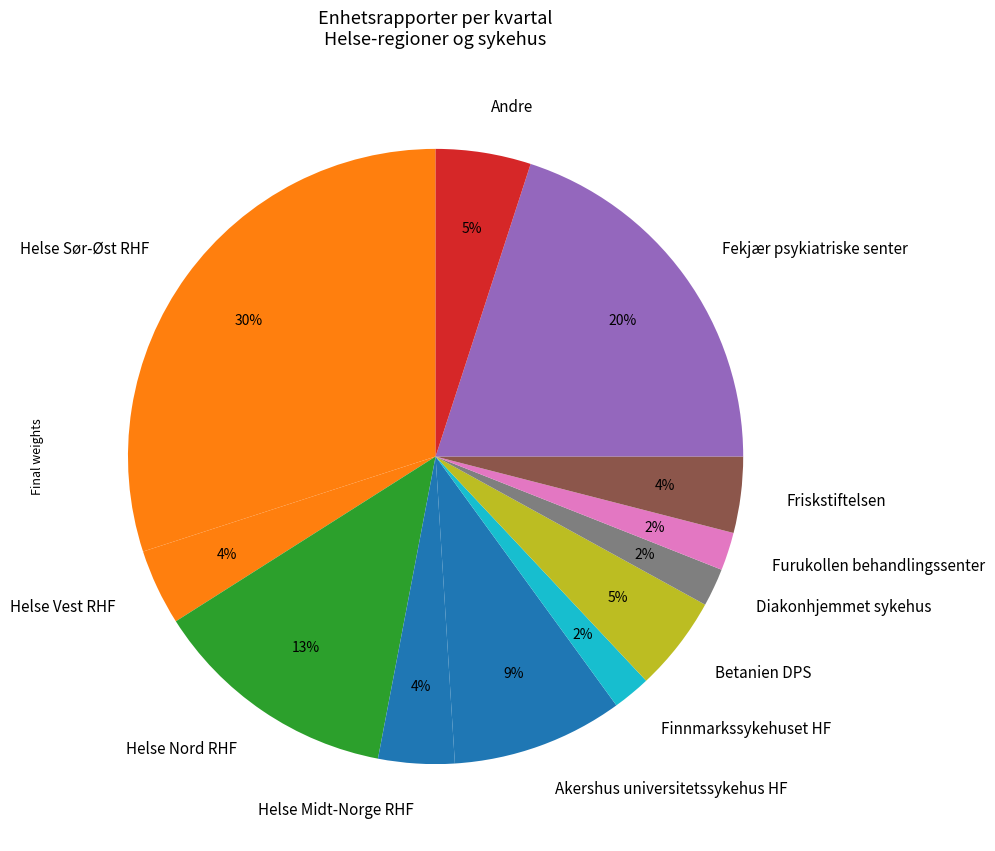

To the nearest percent, what portion does Helse Nord RHF represent?

13%